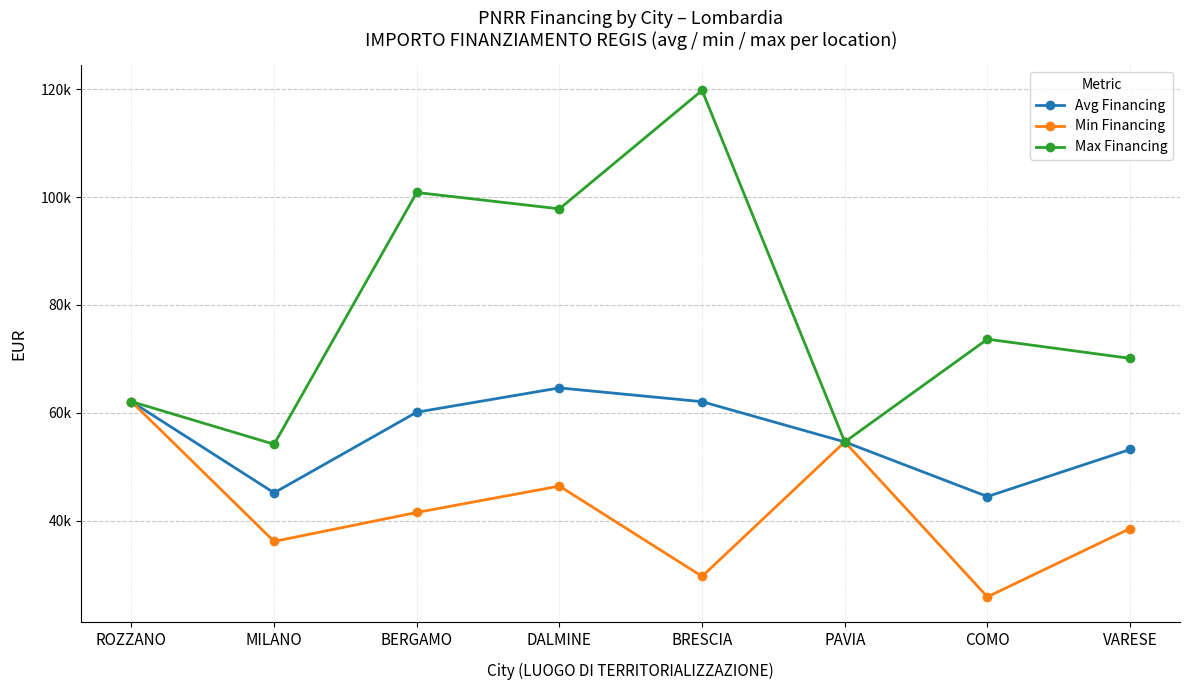

Is this an area chart (filled region under the line)?

No